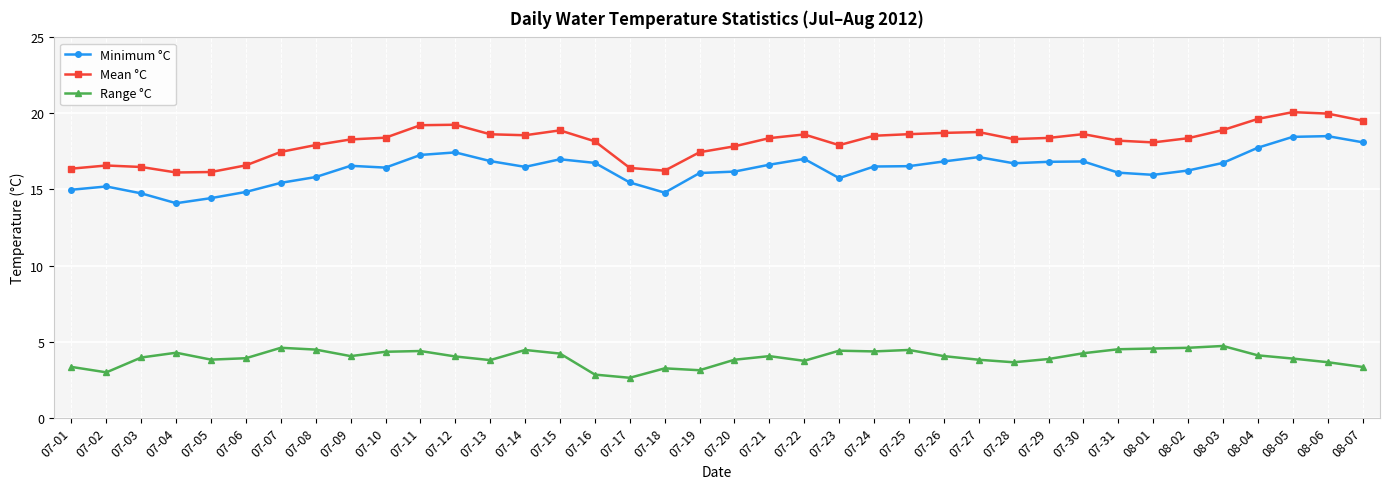

What is the label of the 36th point from the left?

08-05